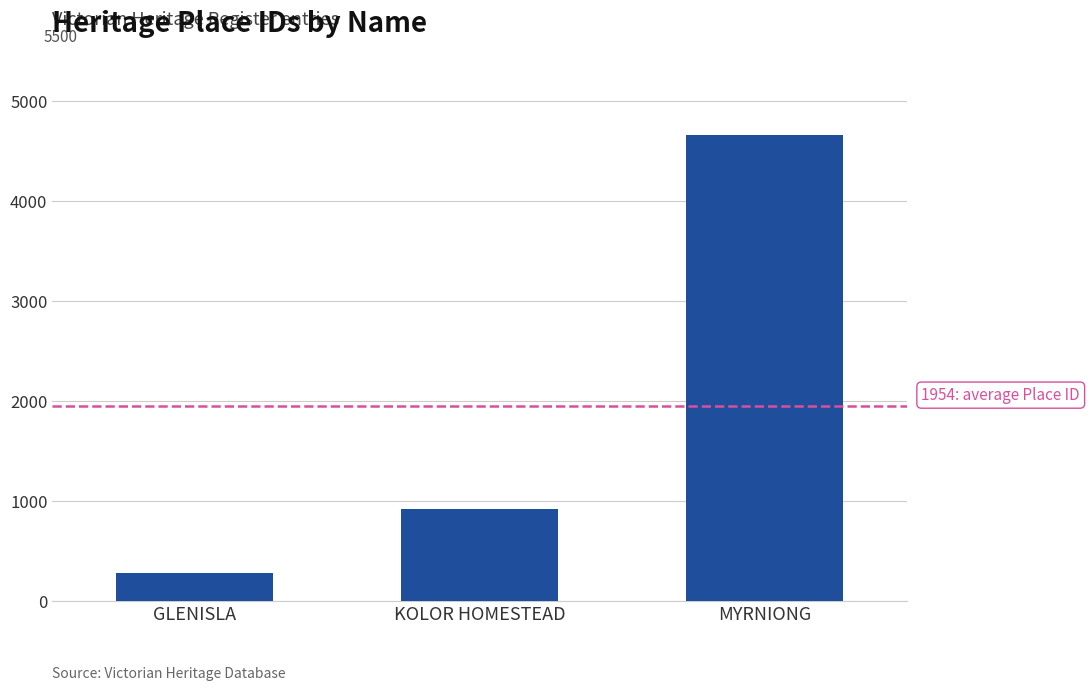

Reading right to left, what are all the values shown in this chart?

MYRNIONG=4661	KOLOR HOMESTEAD=922	GLENISLA=280